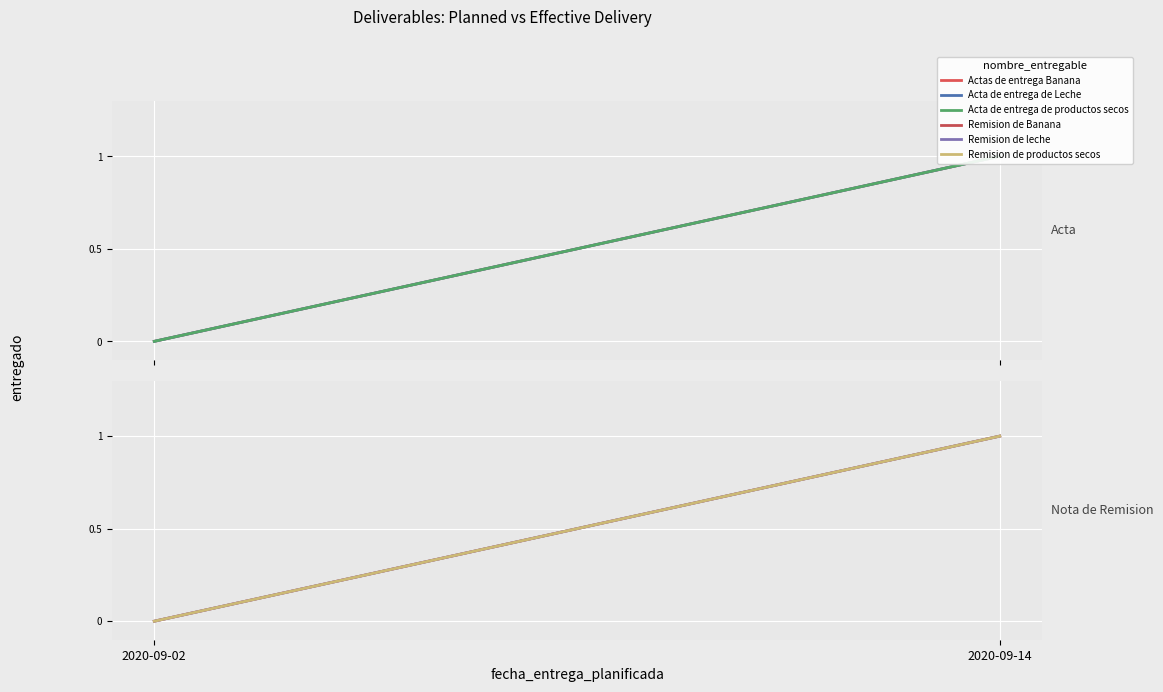

Between 2020-09-02 and 2020-09-14, which is larger?

2020-09-14